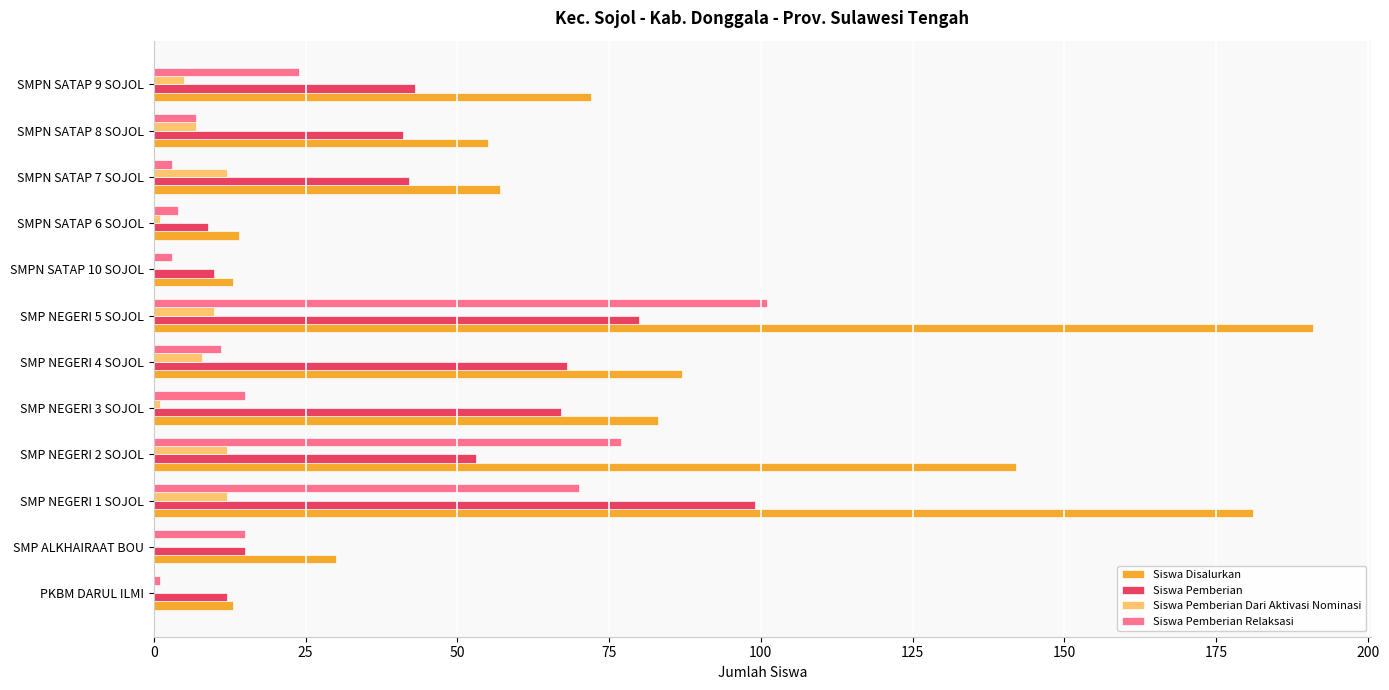

How many distinct data groups are displayed?

4